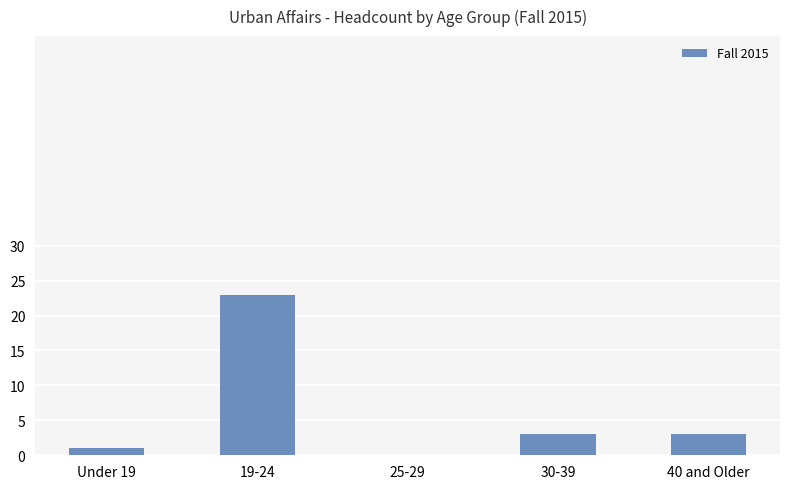

Count the number of categories in the chart.

5